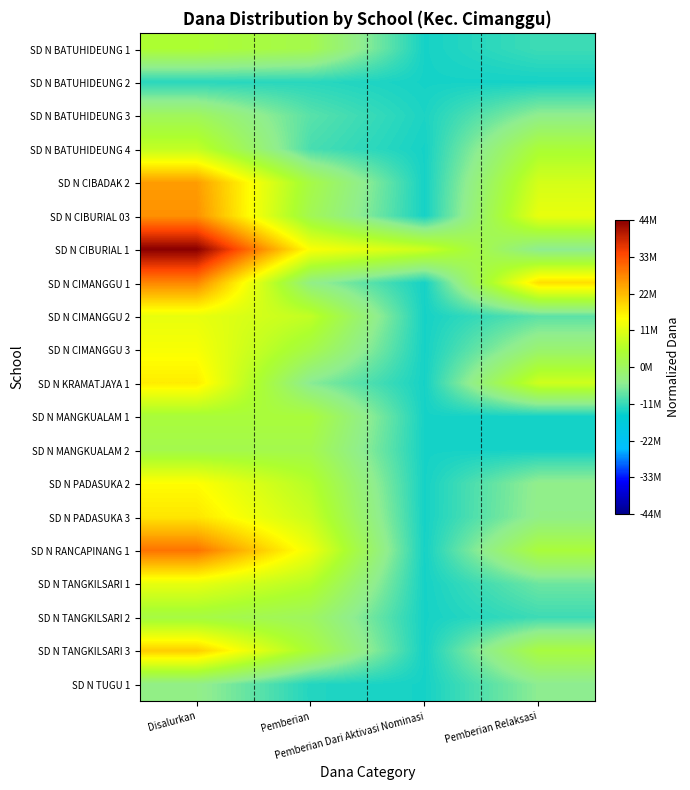

Which series has the widest spread of values?

SD N CIBURIAL 1